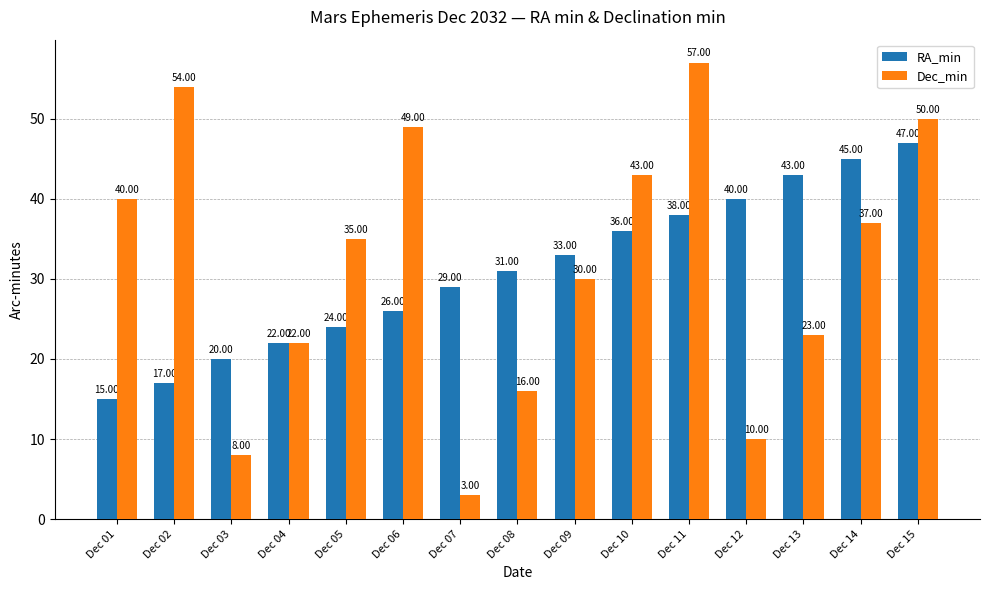

Reading left to right, list all the values displayed in this chart.

RA_min: Dec 01=15	Dec 02=17	Dec 03=20	Dec 04=22	Dec 05=24	Dec 06=26	Dec 07=29	Dec 08=31	Dec 09=33	Dec 10=36	Dec 11=38	Dec 12=40	Dec 13=43	Dec 14=45	Dec 15=47
Dec_min: Dec 01=40	Dec 02=54	Dec 03=8	Dec 04=22	Dec 05=35	Dec 06=49	Dec 07=3	Dec 08=16	Dec 09=30	Dec 10=43	Dec 11=57	Dec 12=10	Dec 13=23	Dec 14=37	Dec 15=50